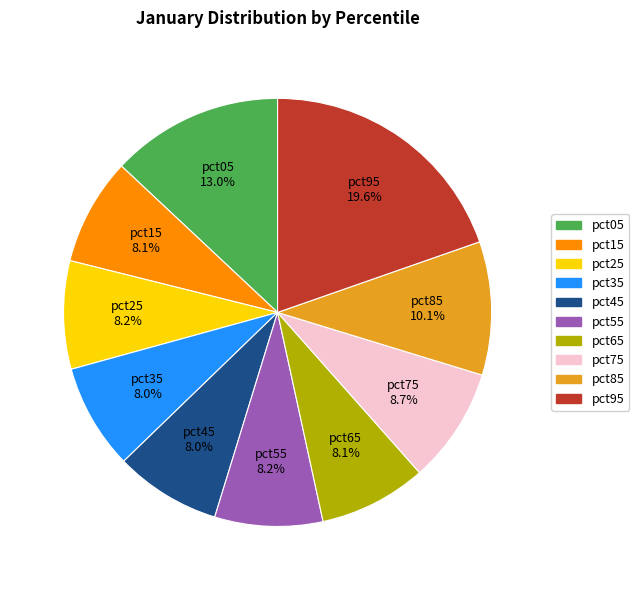

Does pct55 account for over 50% of the chart?

No